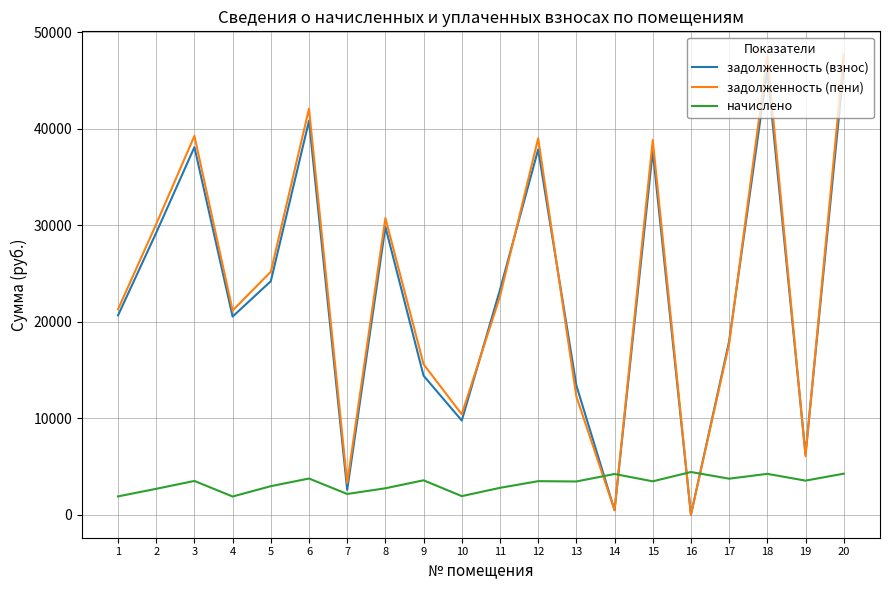

List the series in order of their peak value, highest first.

задолженность (пени), задолженность (взнос), начислено